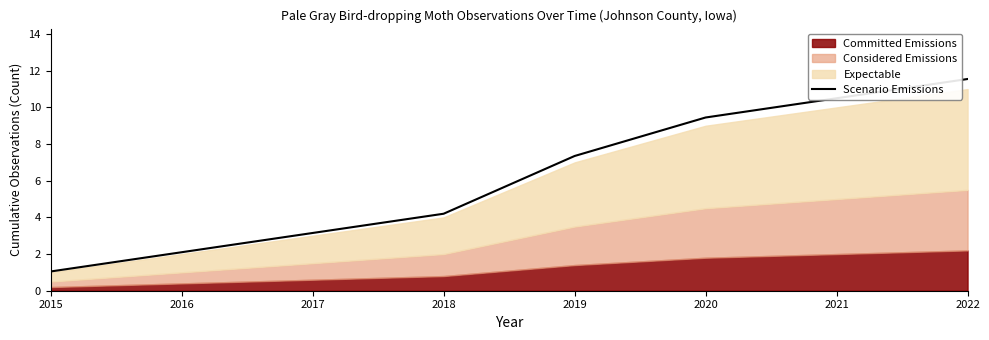

At which category does the chart reach its minimum across all series?

2015